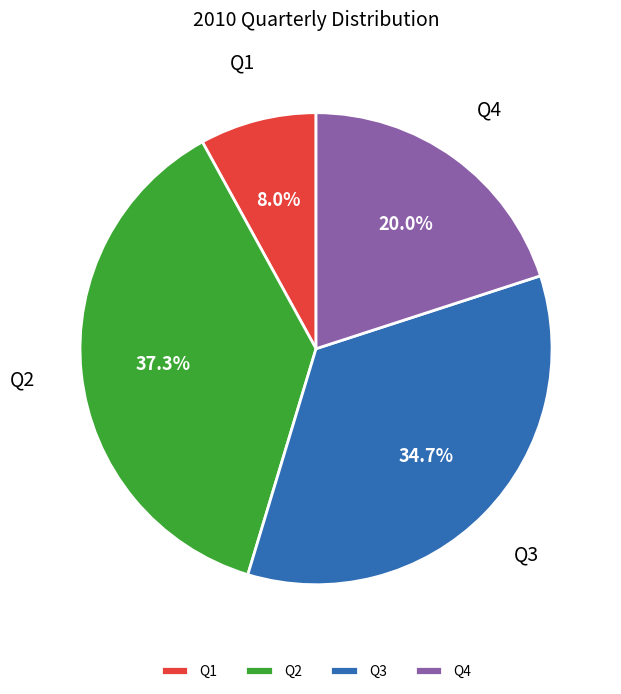

Does Q1 represent more than half of the total?

No